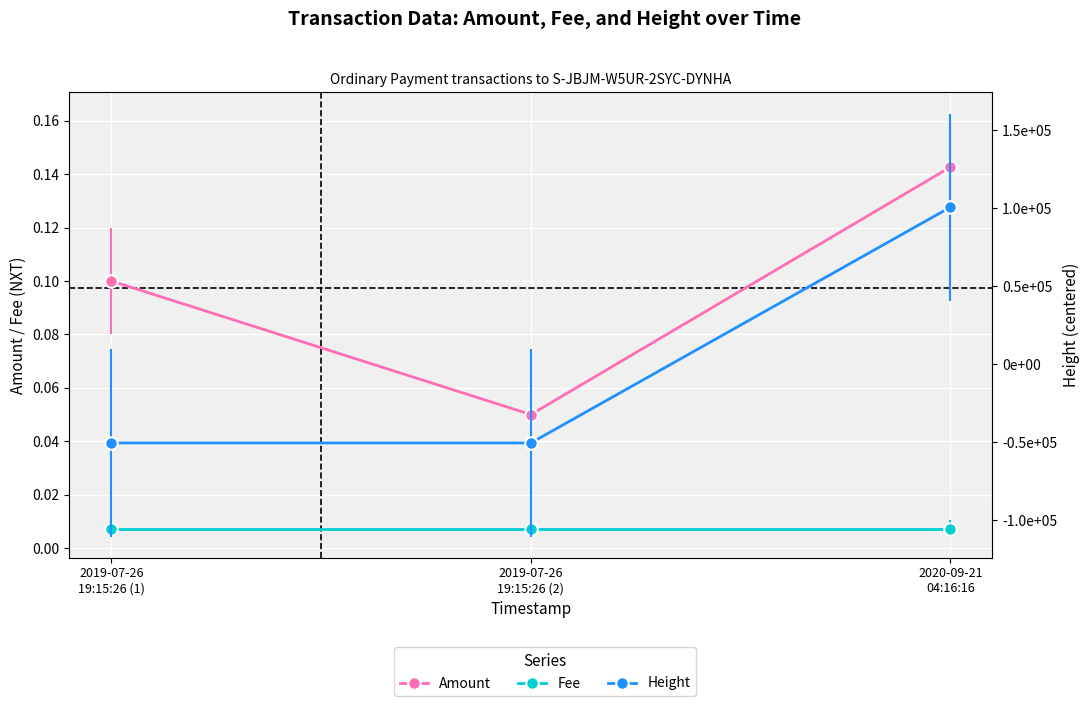

The Height series shows -90388.3 at 2019-07-26
19:15:26 (2). True or false?

False